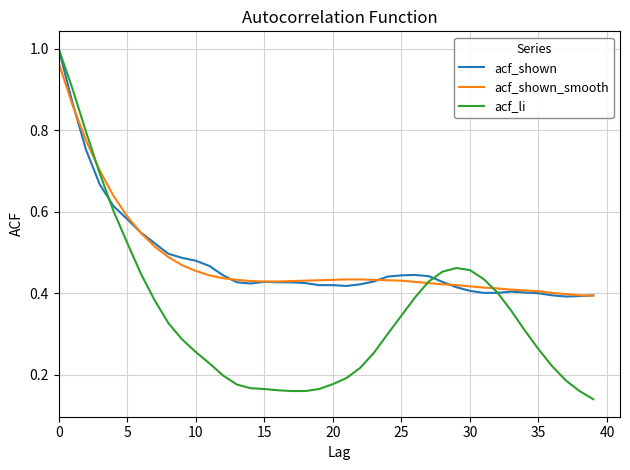

At how many categories does at least one series exceed 0?

40